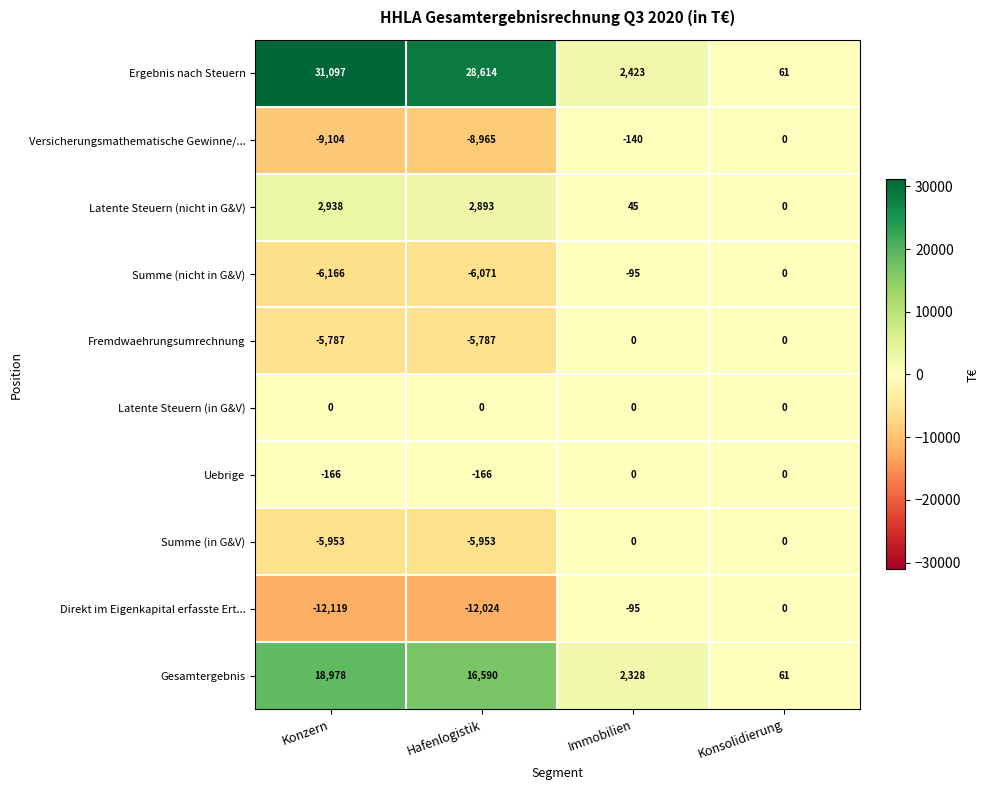

What is the approximate value of Direkt im Eigenkapital erfasste Ert... at Konzern, to the nearest 100?

-12100